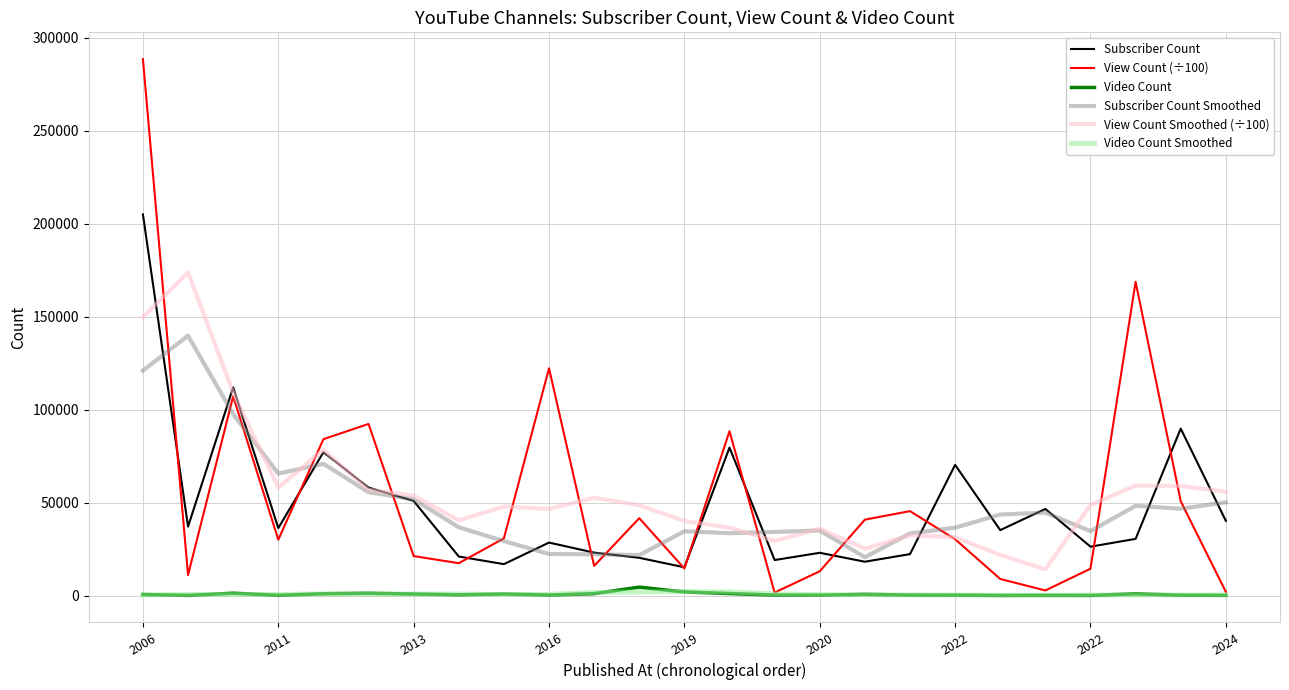

What is the maximum value for Subscriber Count Smoothed?

139775.0